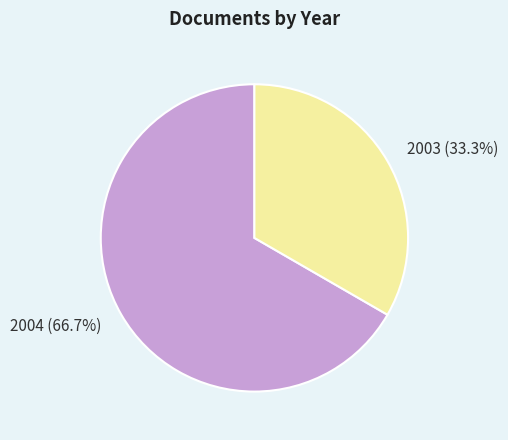

What is the ratio of the value at 2004 (66.7%) to the value at 2003 (33.3%)?

2.0